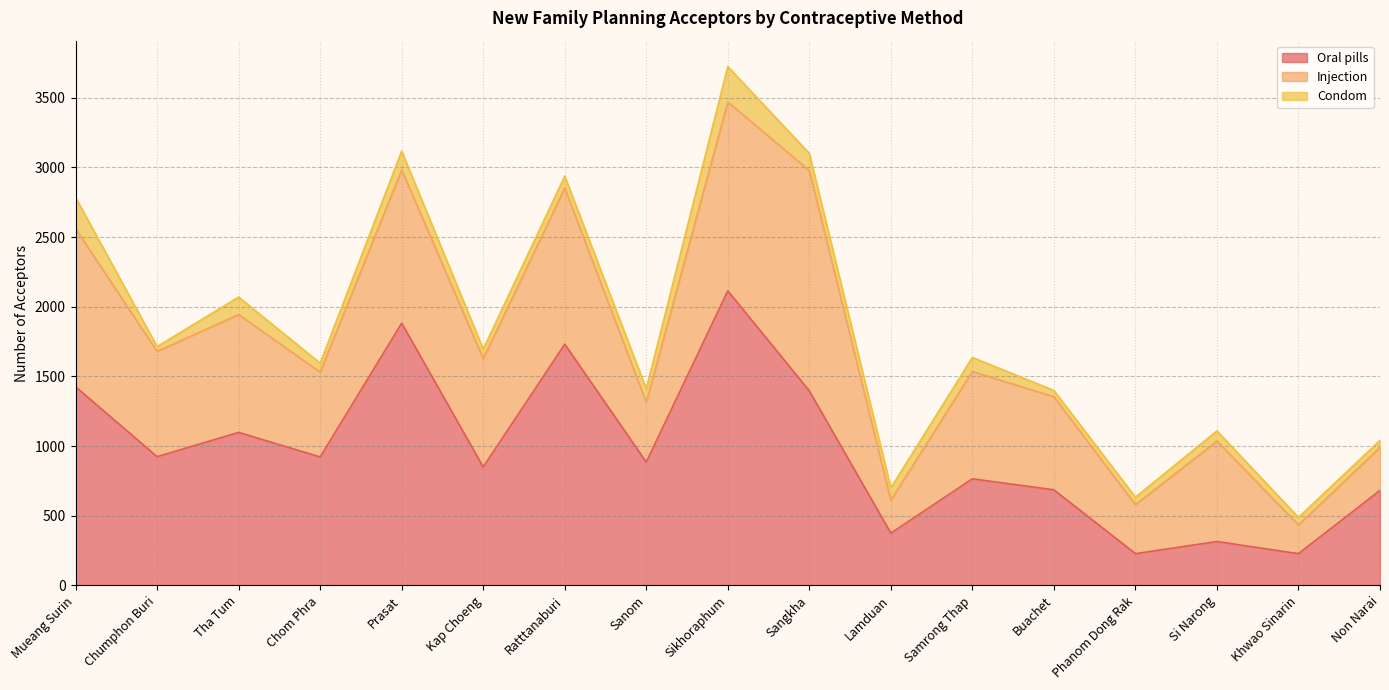

Where is the first local minimum for Oral pills?

Chumphon Buri